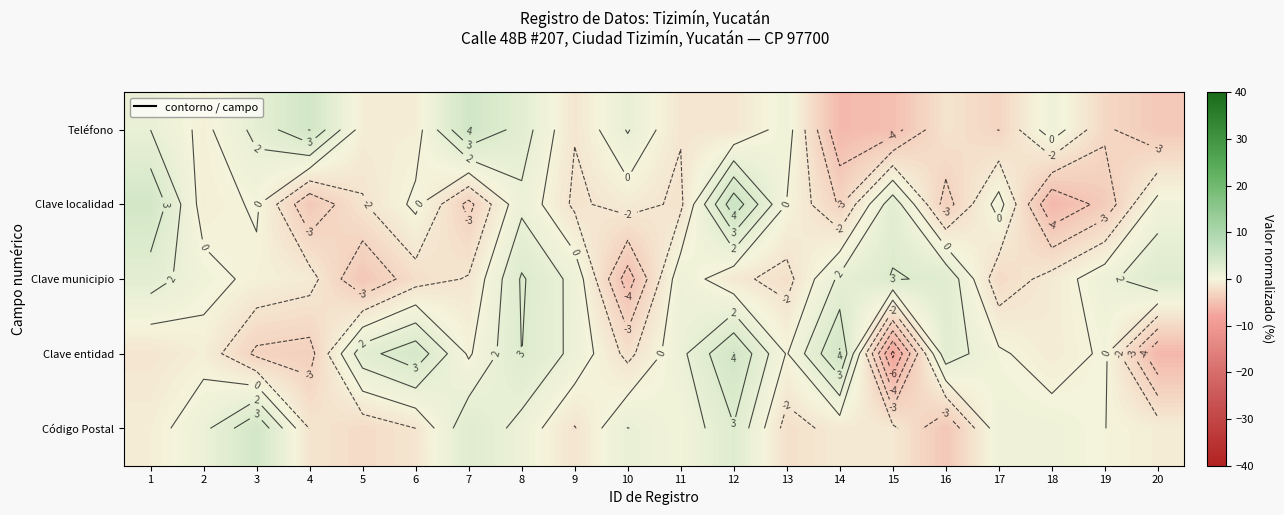

List the labels in order of Clave entidad value, smallest first.

15, 20, 4, 3, 10, 1, 18, 2, 7, 13, 17, 19, 11, 9, 5, 16, 8, 6, 12, 14